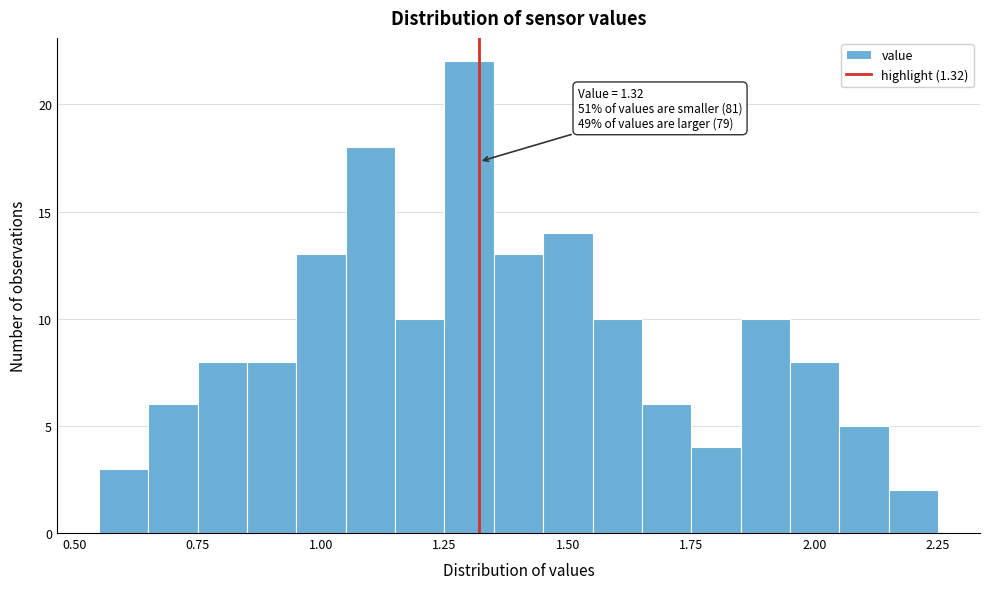

Read against the x-axis, roughly where is the centre of the tallest bar?

1.30